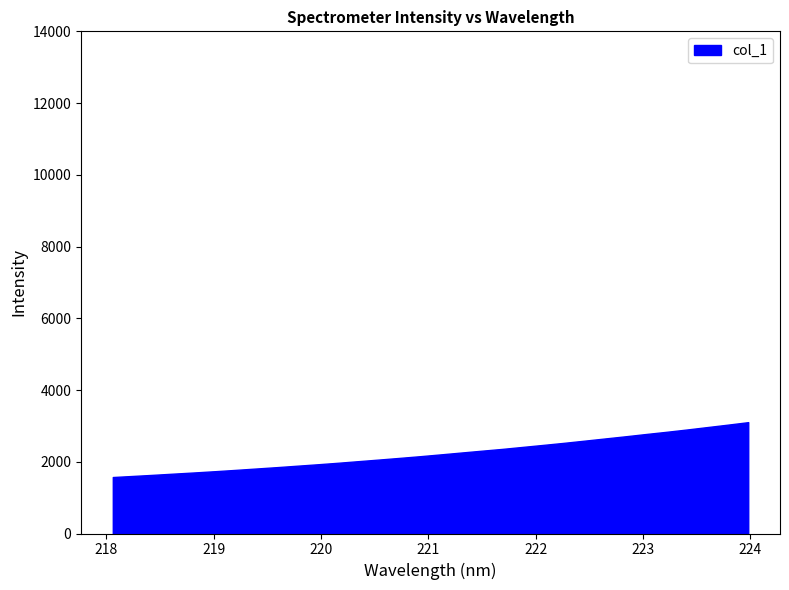

What is the difference between the maximum and minimum values?

1530.0